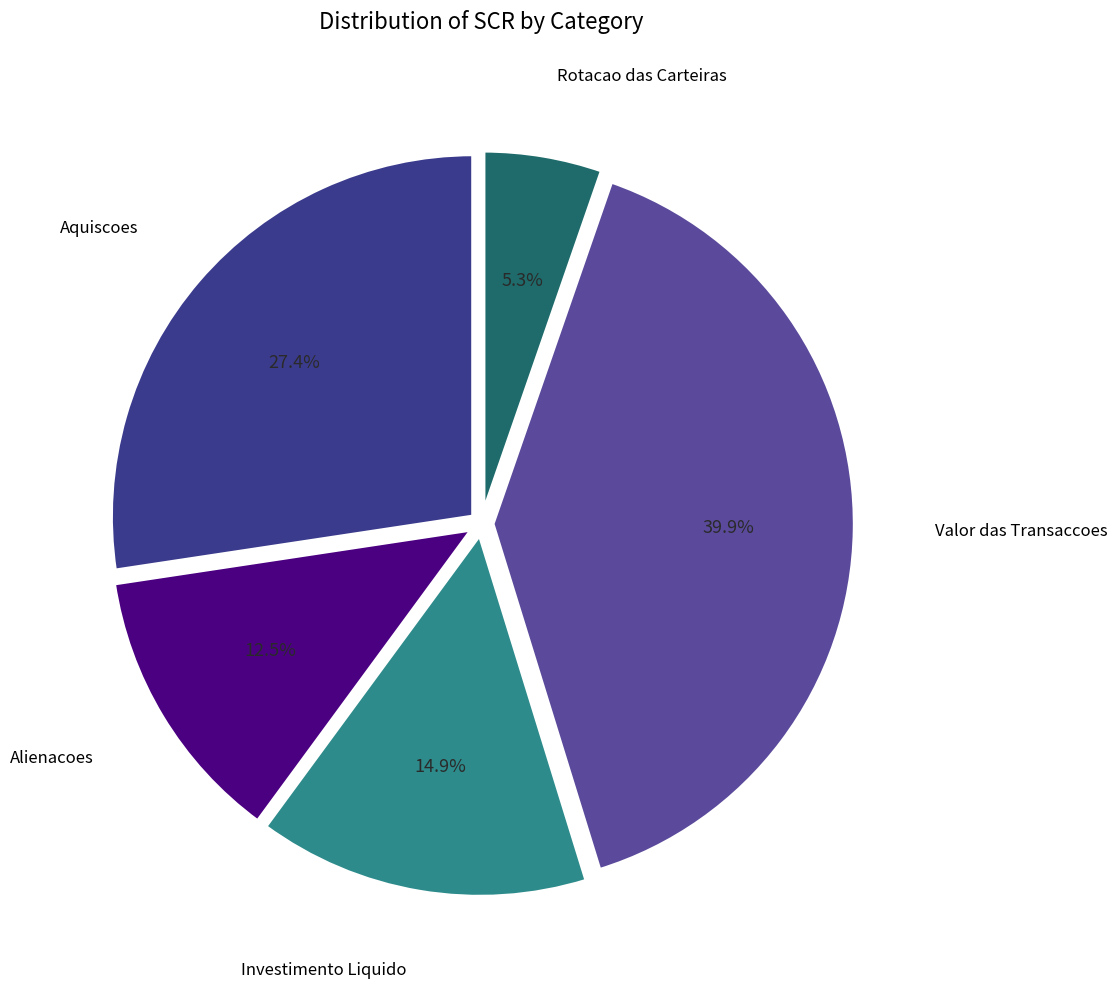

How many segments does this pie chart have?

5